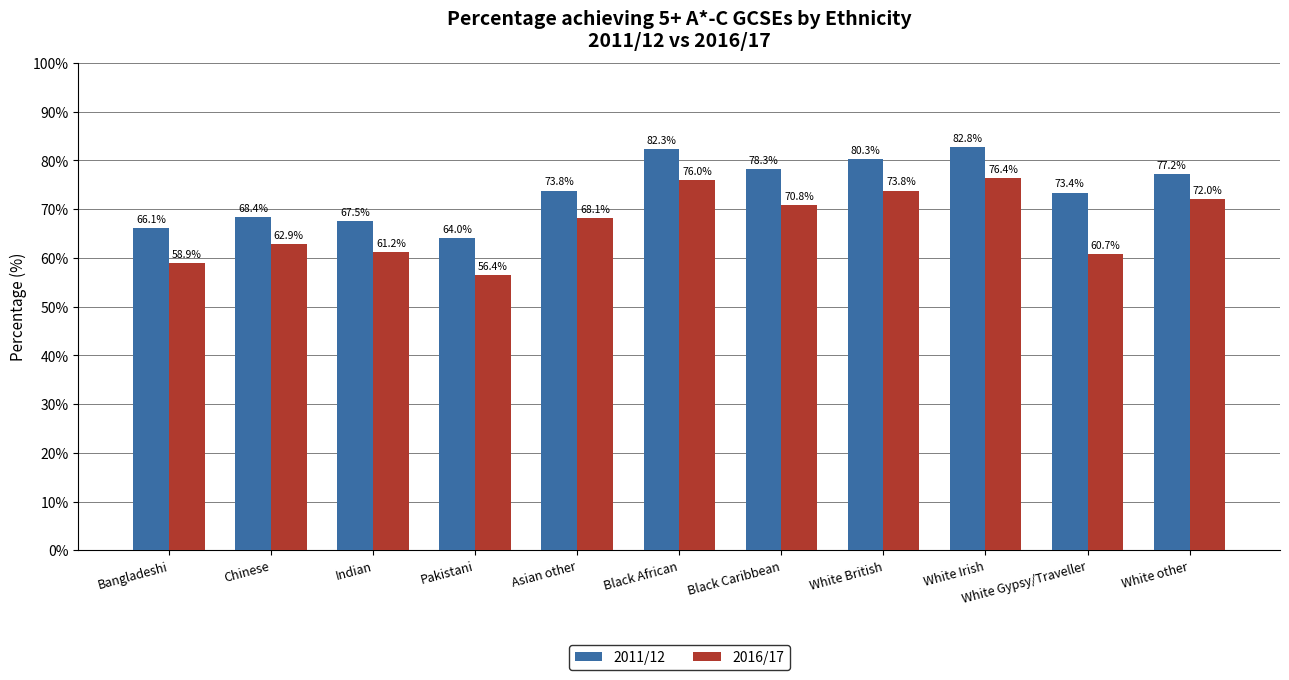

The 2016/17 series shows 68.1 at Asian other. True or false?

True